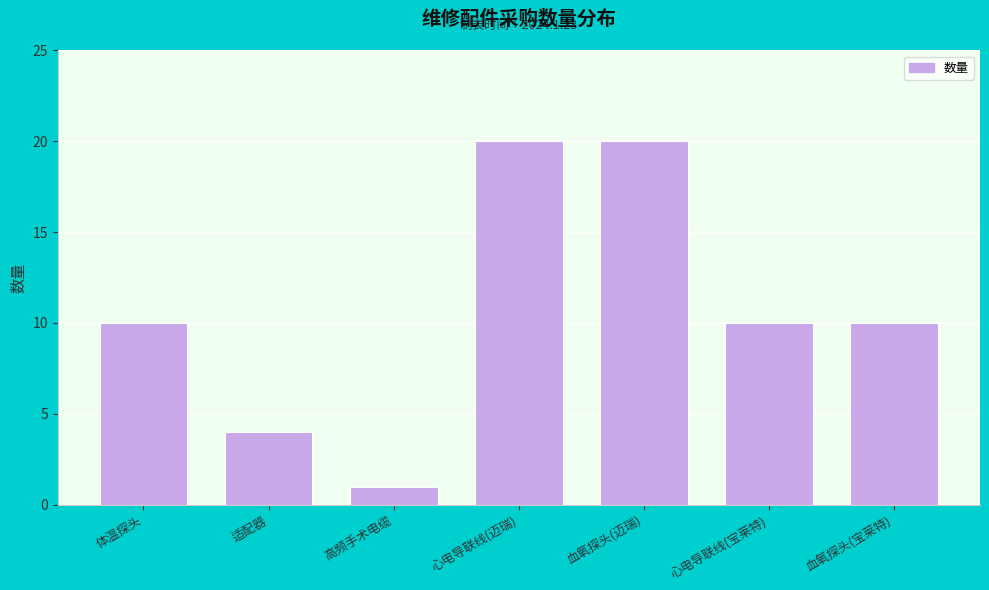

Reading left to right, transcribe all the data shown in this chart.

10	4	1	20	20	10	10